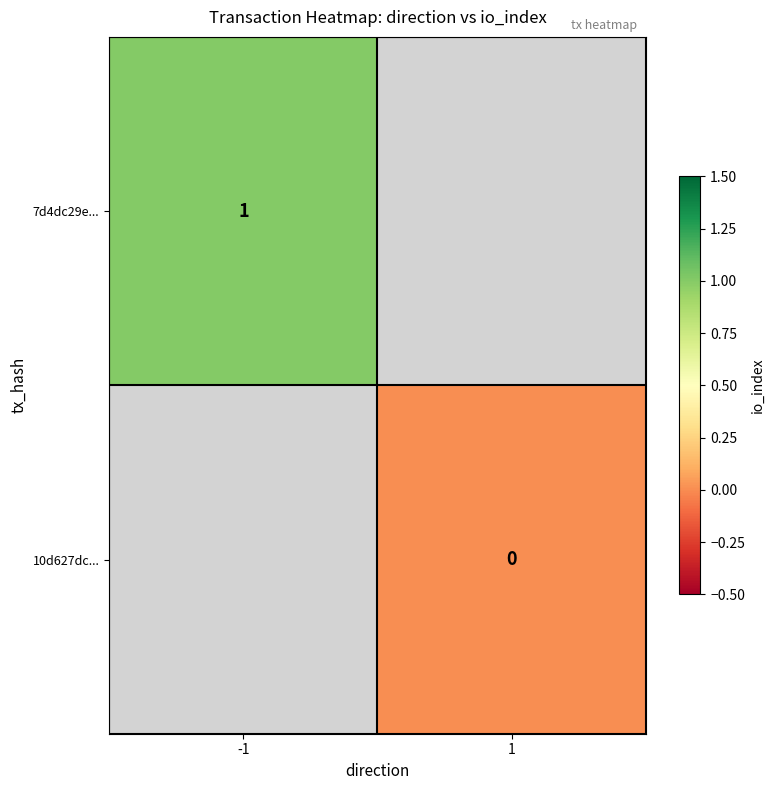

How many categories are shown in the chart?

2